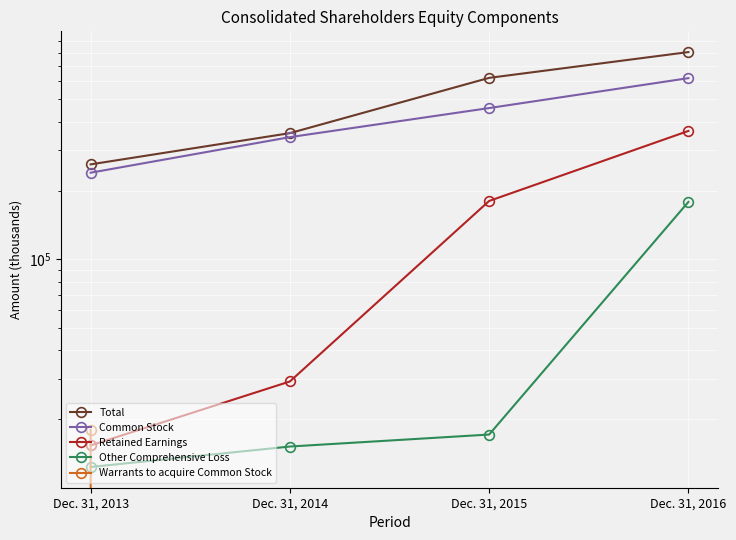

What is the lowest value of the Other Comprehensive Loss series?

12367